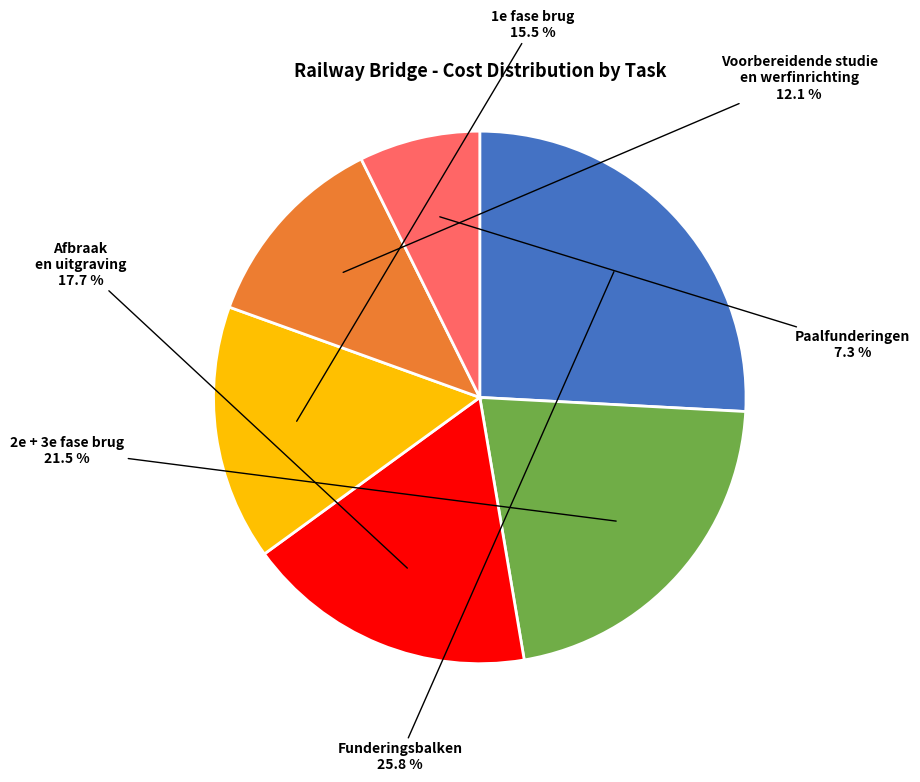

How many slices are in this pie chart?

6